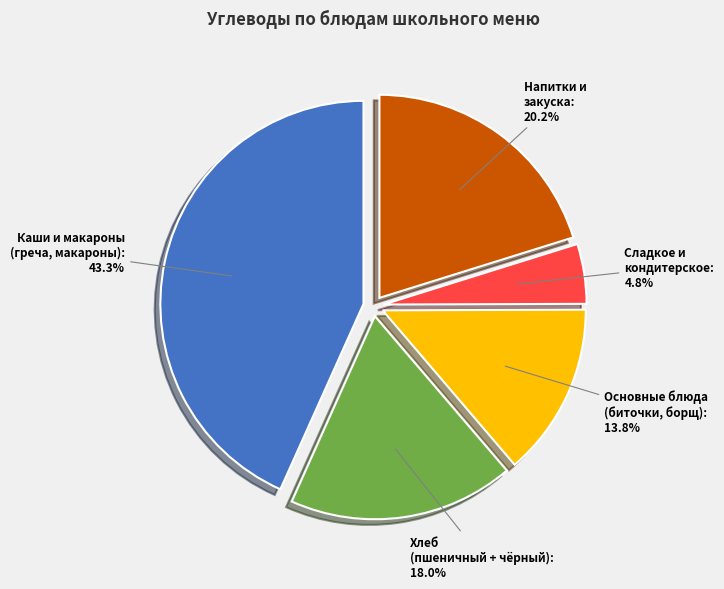

Does any single category account for the majority?

No